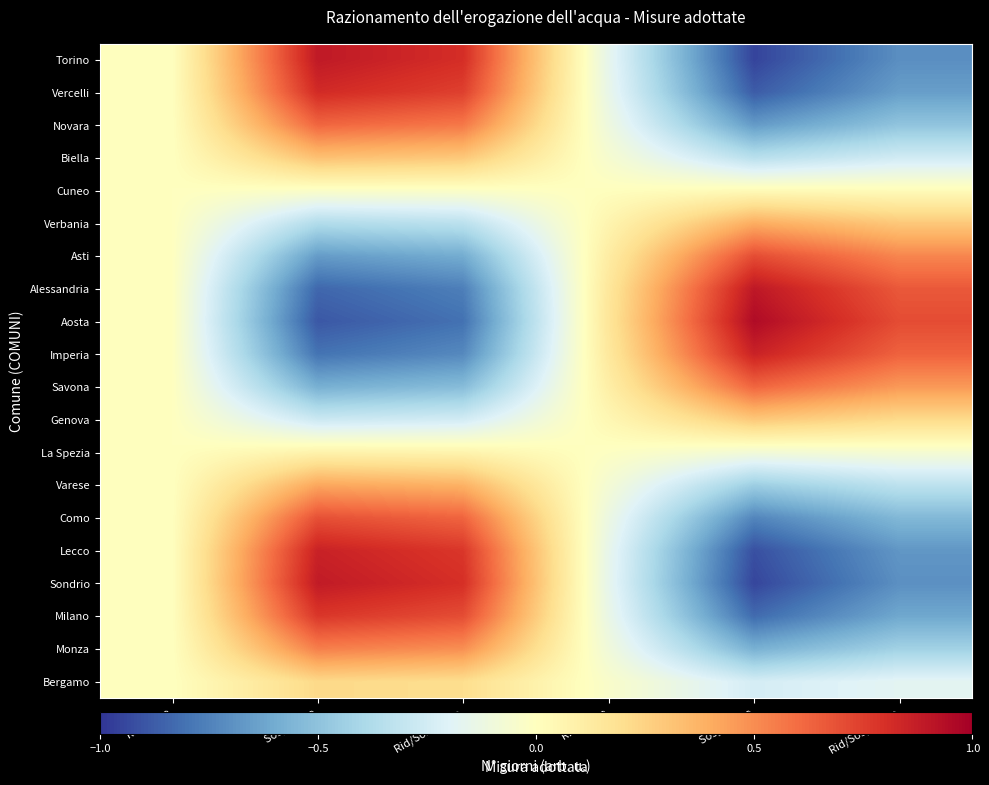

At which category does the chart reach its minimum across all series?

Sosp. parte